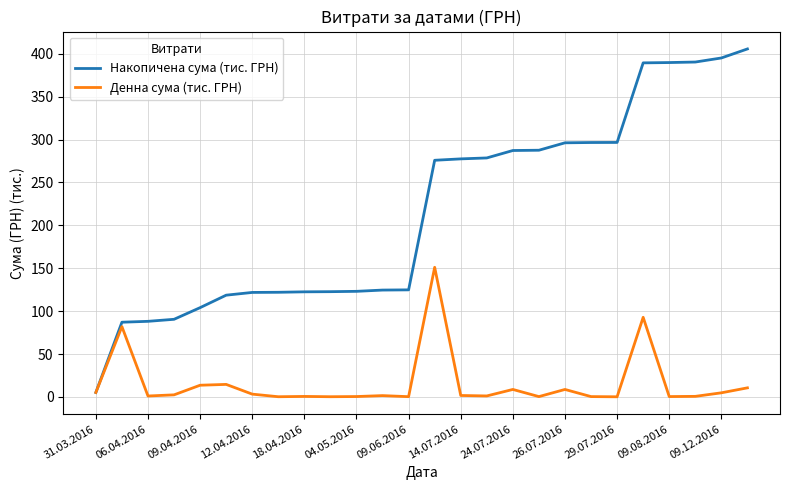

Which series has the largest total across all categories?

Накопичена сума (тис. ГРН)